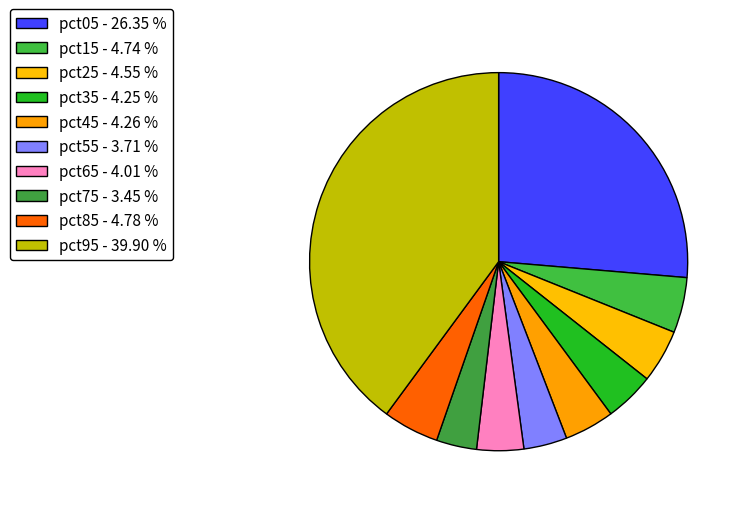

Between pct85 and pct45, which is larger?

pct85